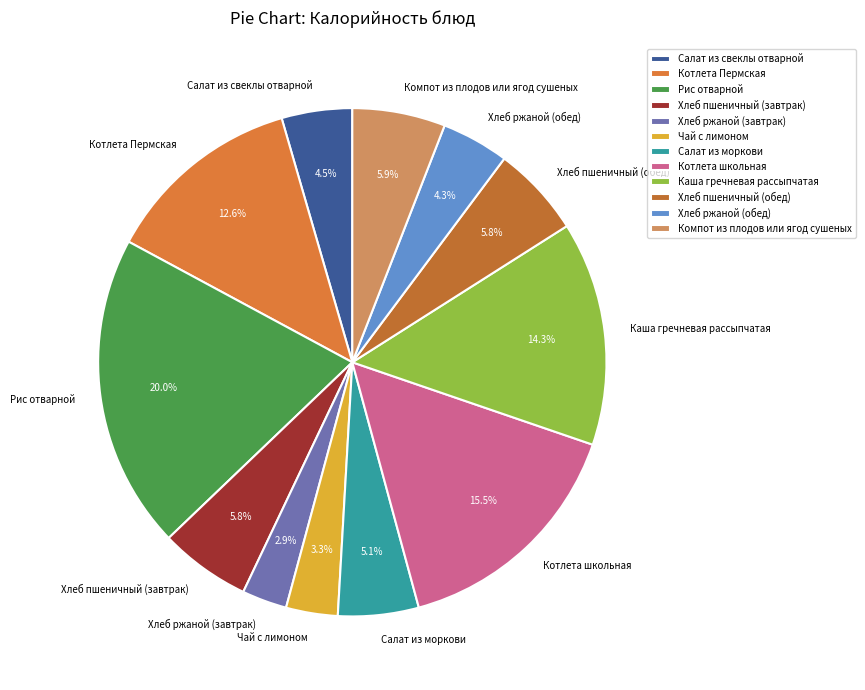

Is there a majority slice in this chart?

No